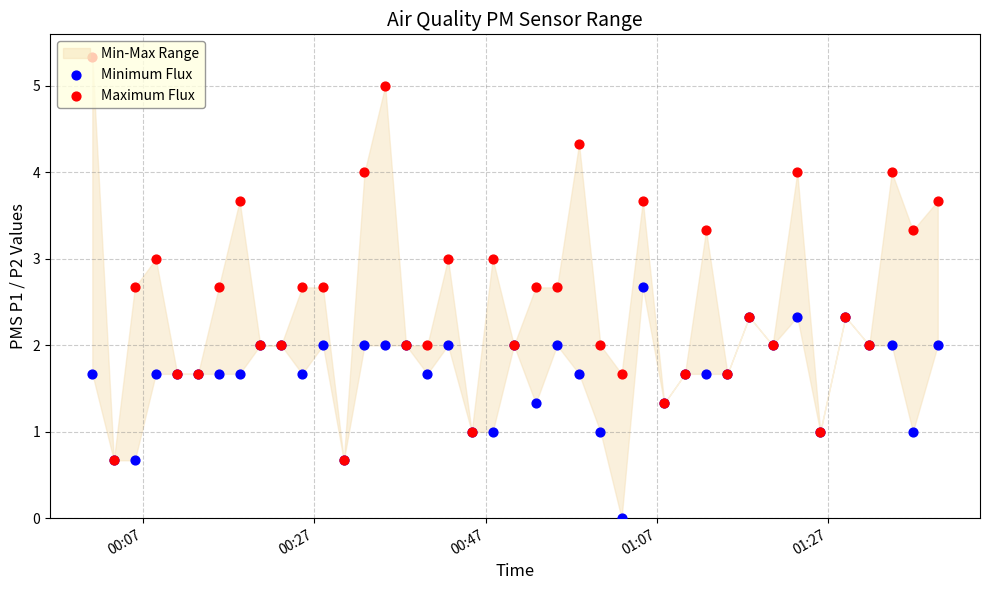

Which series contains the lowest Y value?

Minimum Flux